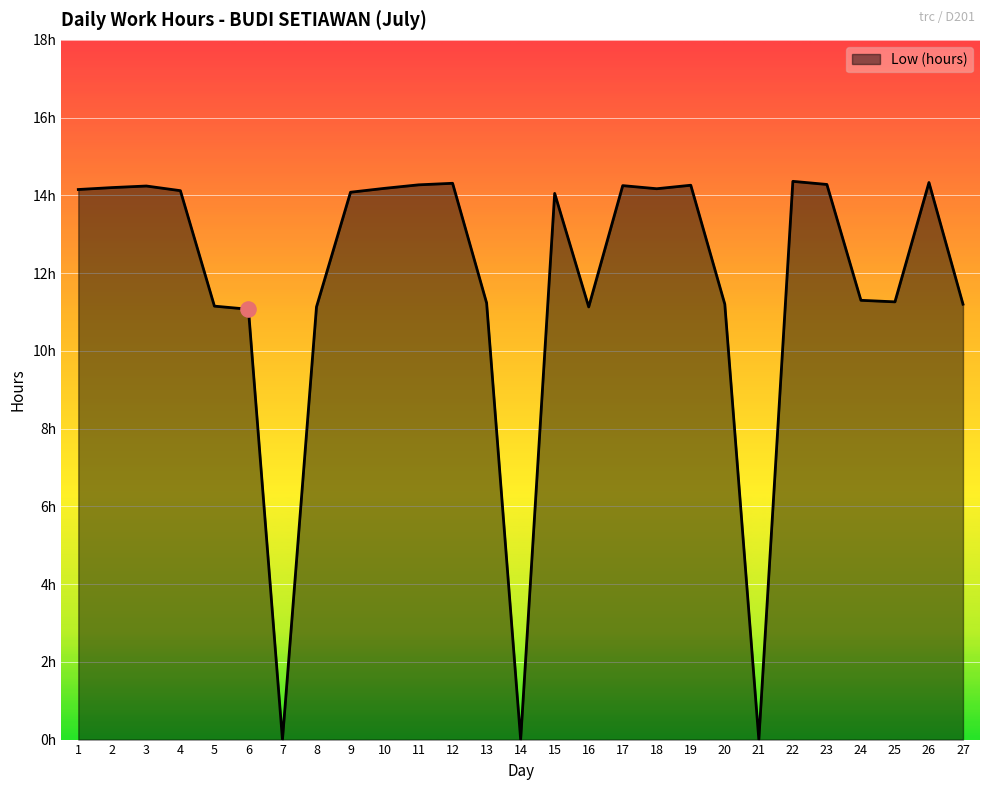

Does the chart have visible grid lines?

Yes